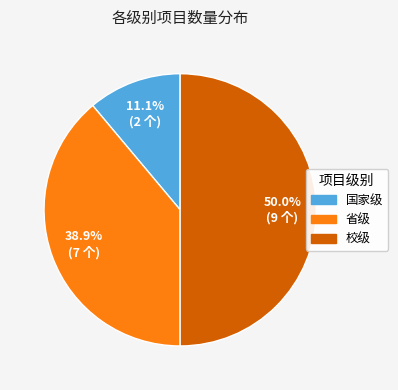

True or false: 省级 accounts for 45% of the total.

False